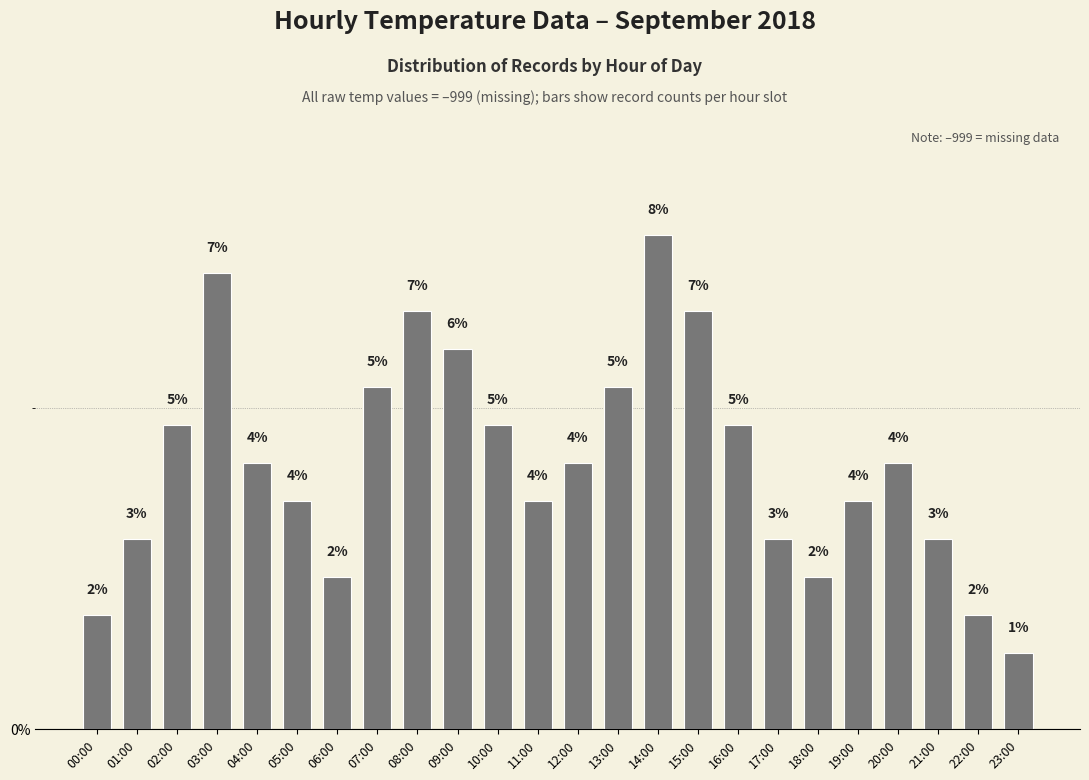

How many bars are there in total?

24